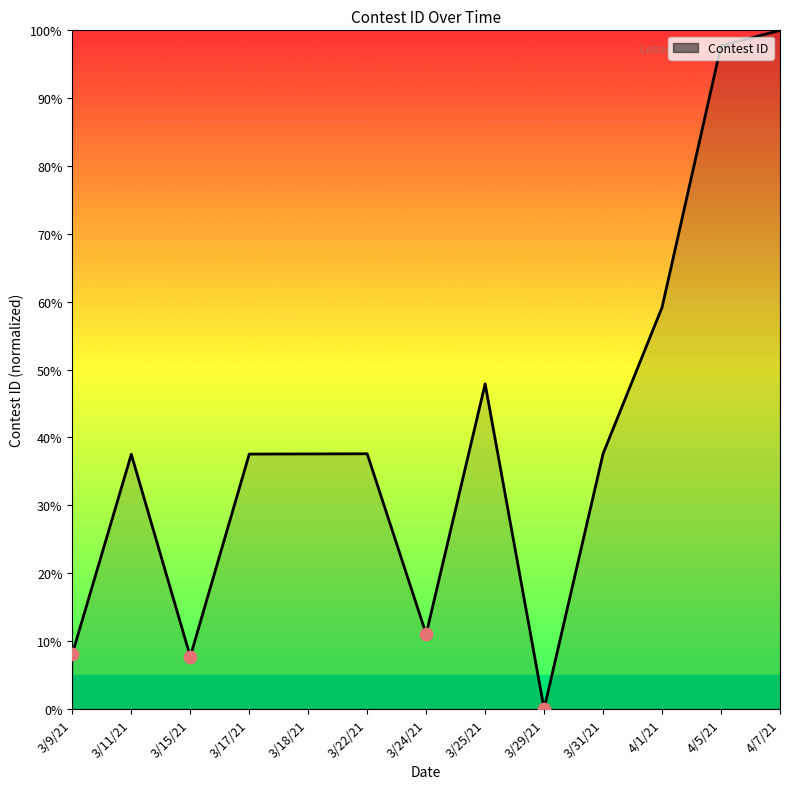

Approximately how many times larger is the value at 3/18/21 compared to 3/11/21?

1.0